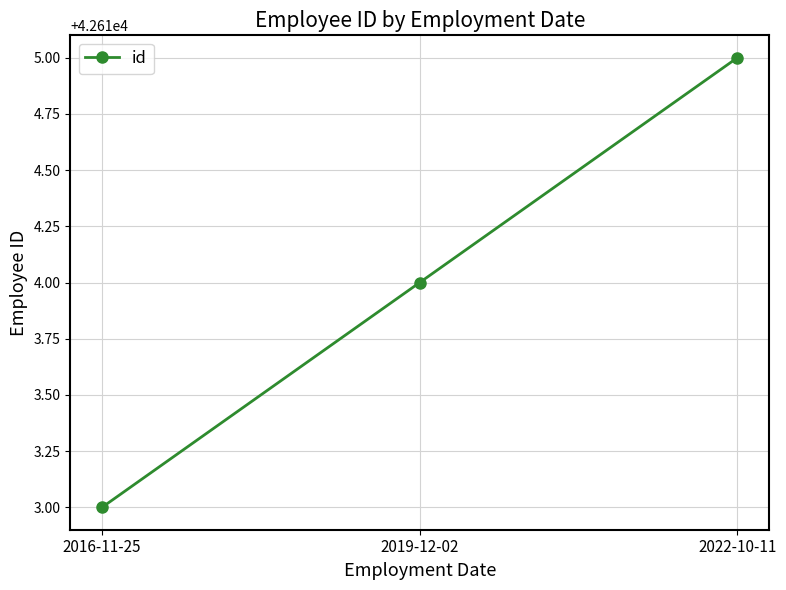

How many values are below 42614?

1